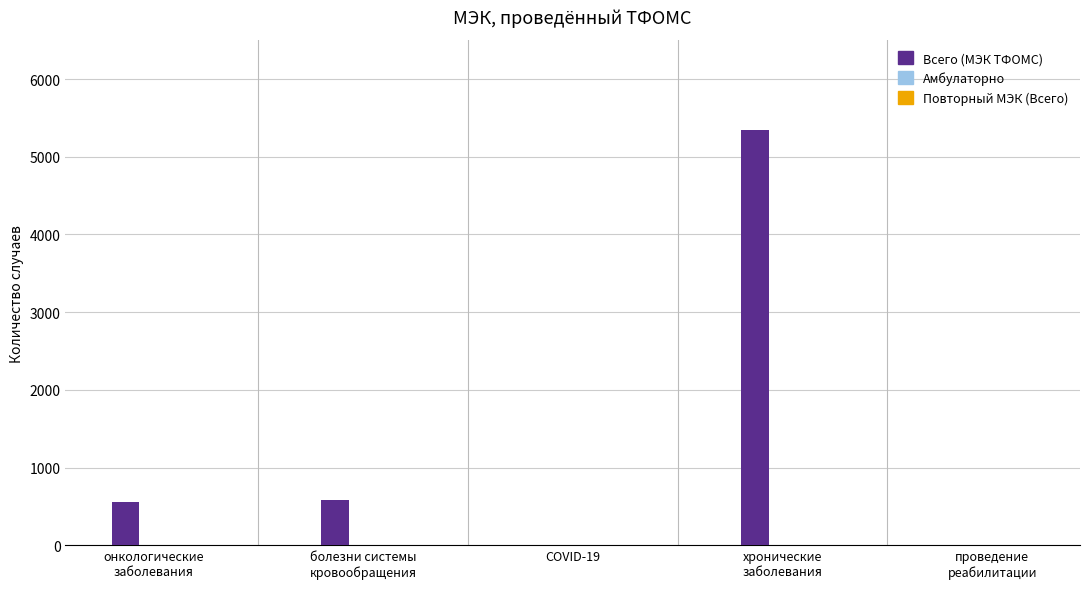

What is the maximum value shown in the chart?

5342